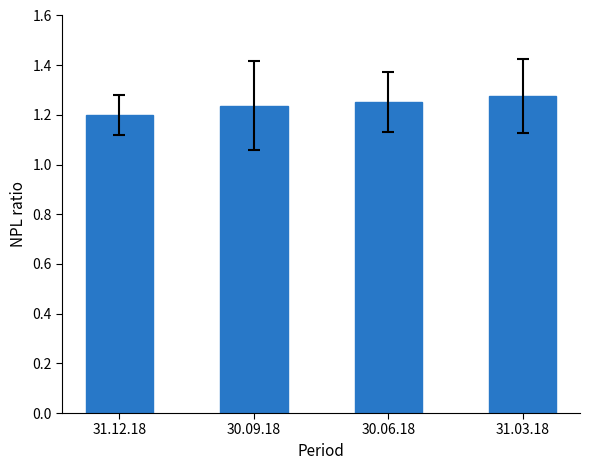

What is the label of the 1st bar from the right?

31.03.18